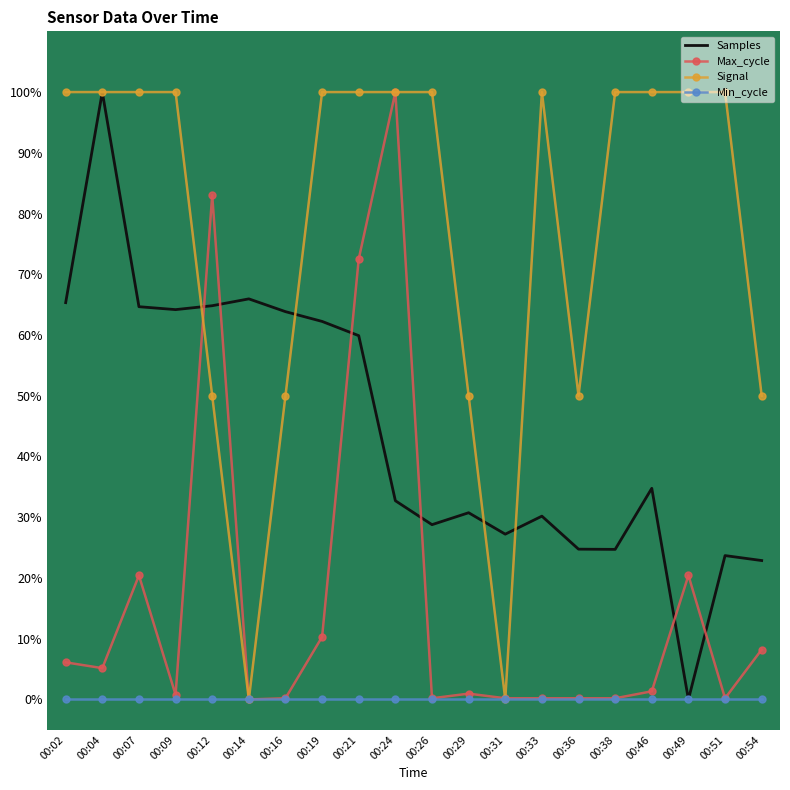

What is the maximum value for Samples?

100.0